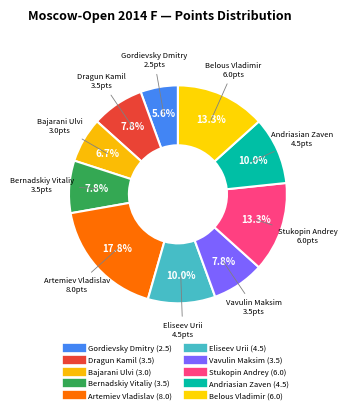

Rank the categories by value from highest to lowest.

Artemiev Vladislav, Stukopin Andrey, Belous Vladimir, Eliseev Urii, Andriasian Zaven, Dragun Kamil, Bernadskiy Vitaliy, Vavulin Maksim, Bajarani Ulvi, Gordievsky Dmitry